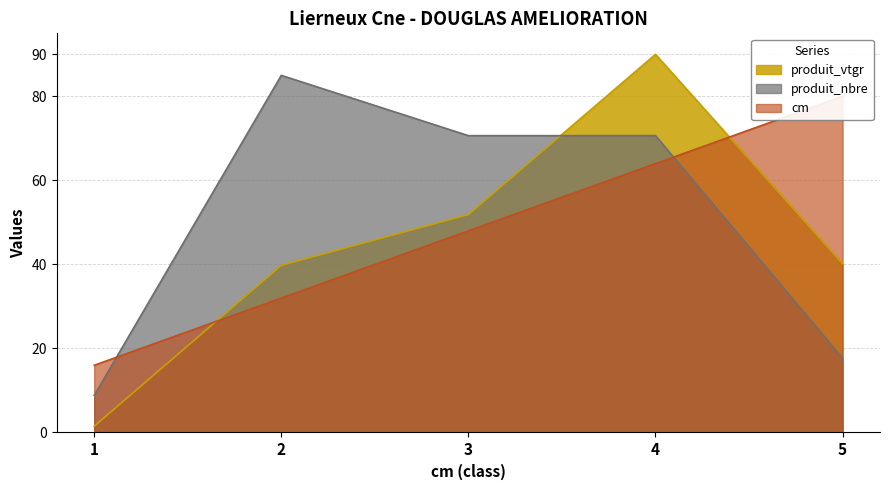

Rank the series by their maximum value, from lowest to highest.

cm, produit_nbre, produit_vtgr